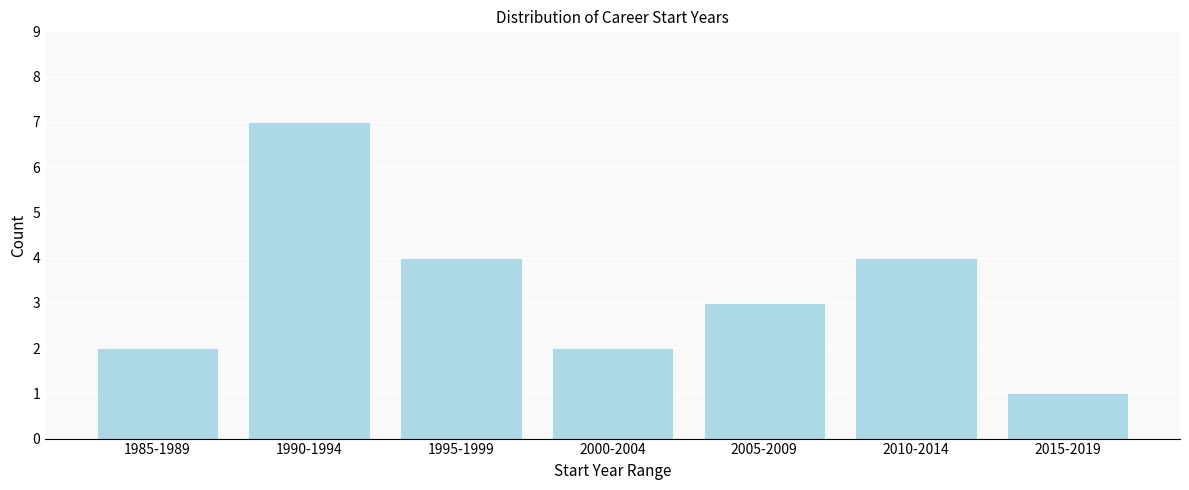

Reading left to right, what are all the values shown in this chart?

1985-1989=2	1990-1994=7	1995-1999=4	2000-2004=2	2005-2009=3	2010-2014=4	2015-2019=1